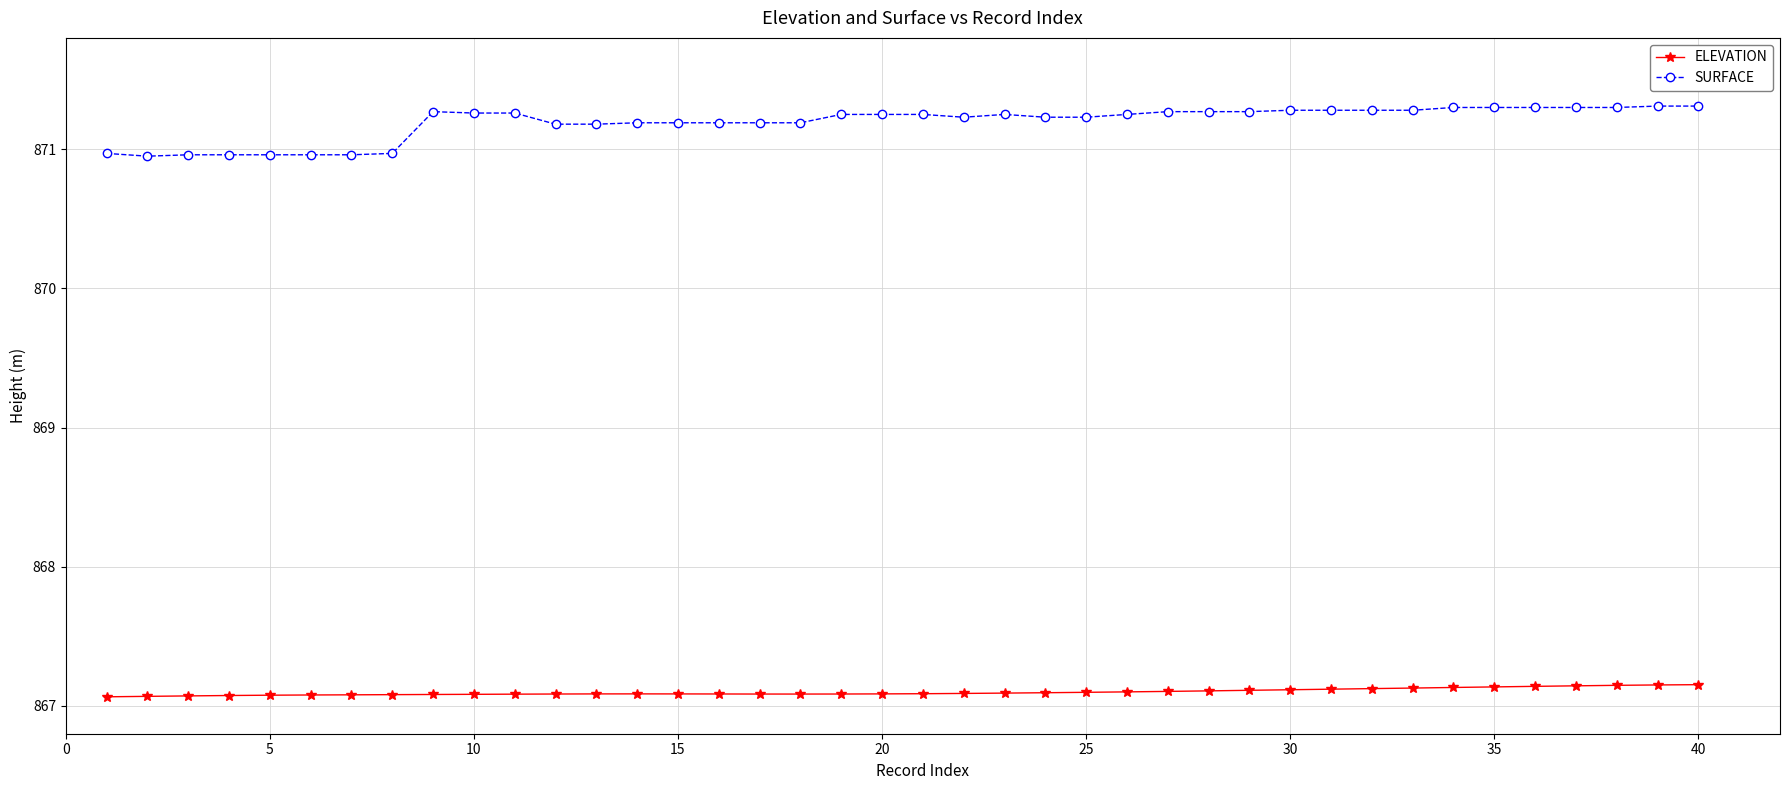

Which series has the largest range (max minus min)?

SURFACE